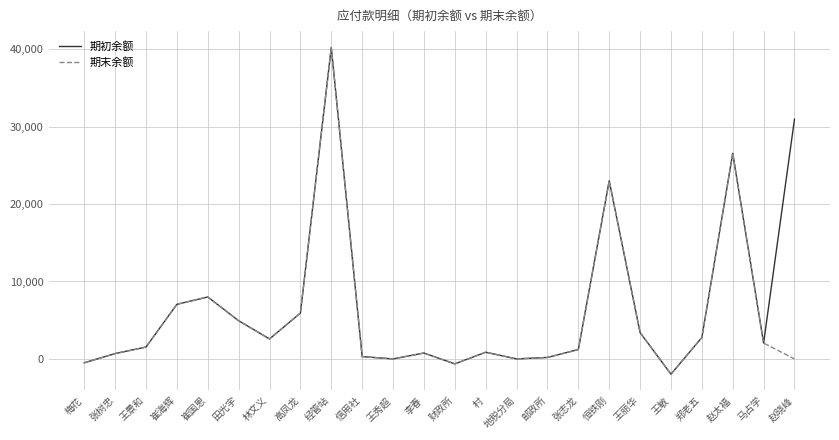

How many categories are shown in the chart?

24